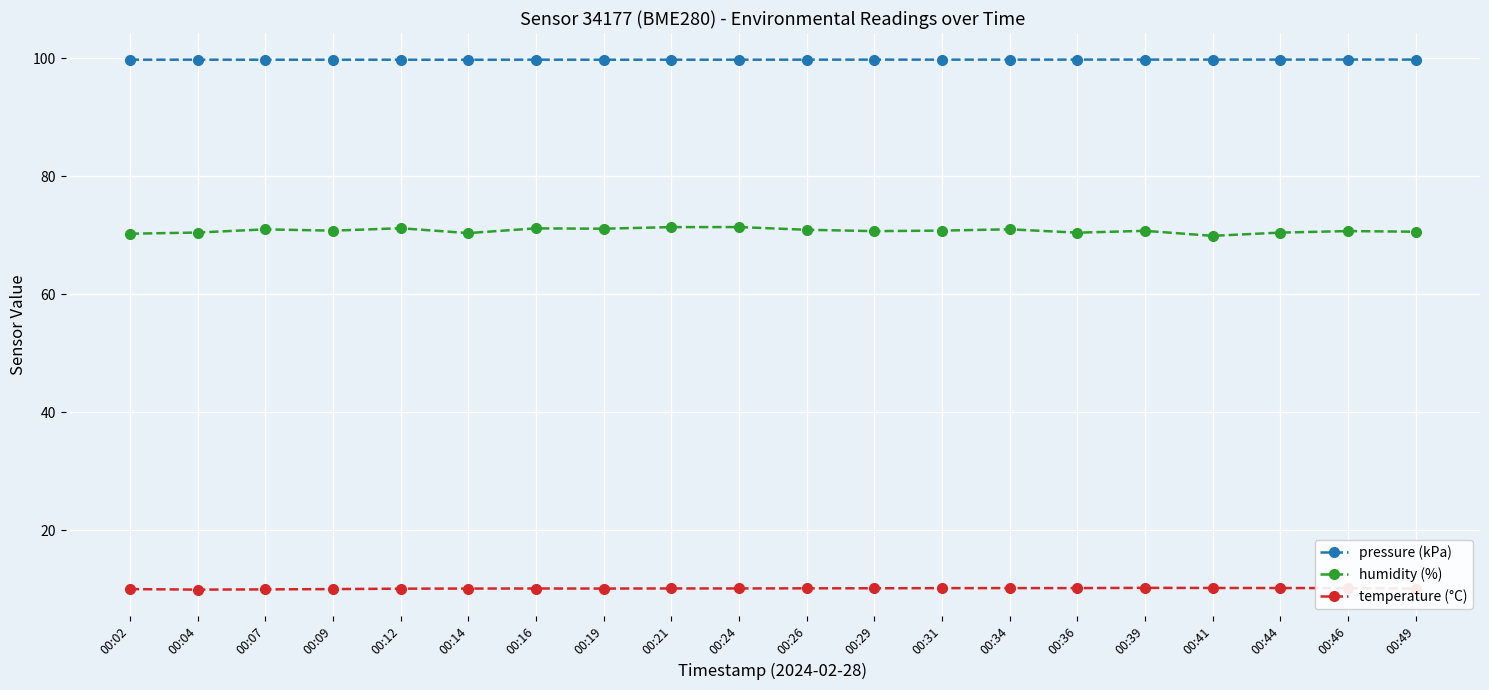

True or false: temperature (°C) has more than 1 points higher than both neighbors.

True